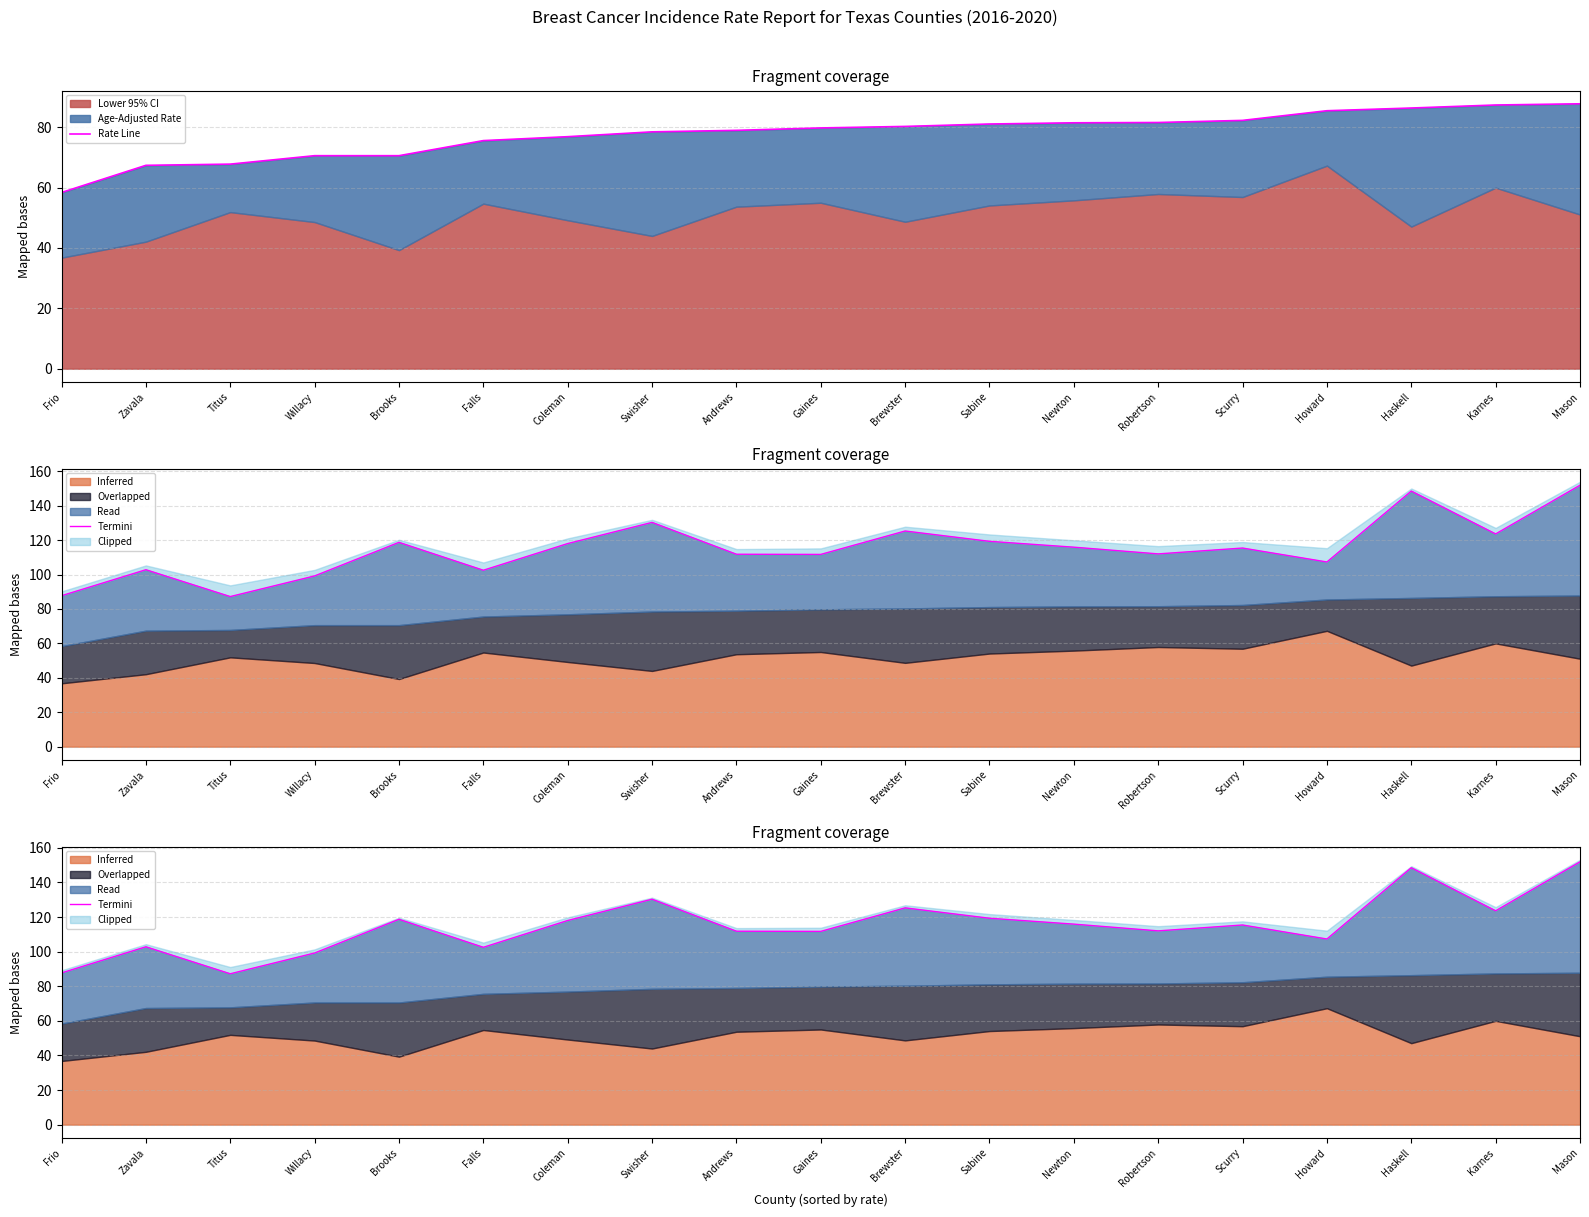

What is the difference between the Termini values at Falls and Gaines?

9.2